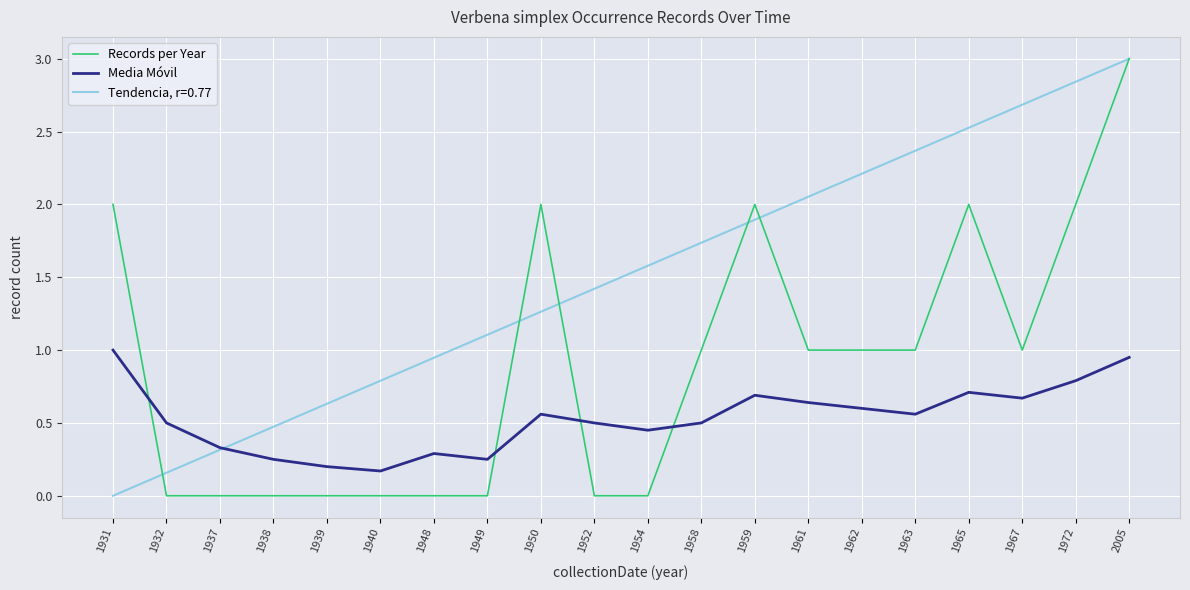

Rank the series by their maximum value, from highest to lowest.

Records per Year, Tendencia, r=0.77, Media Móvil